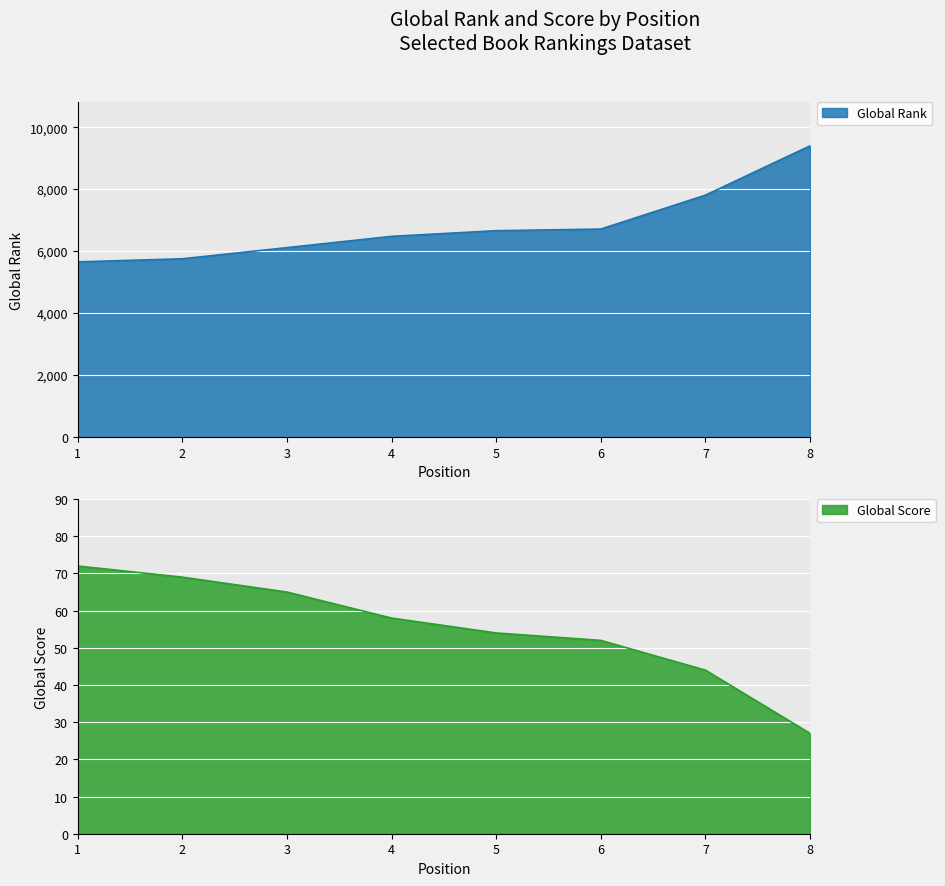

Which series has the largest total across all categories?

Global Rank